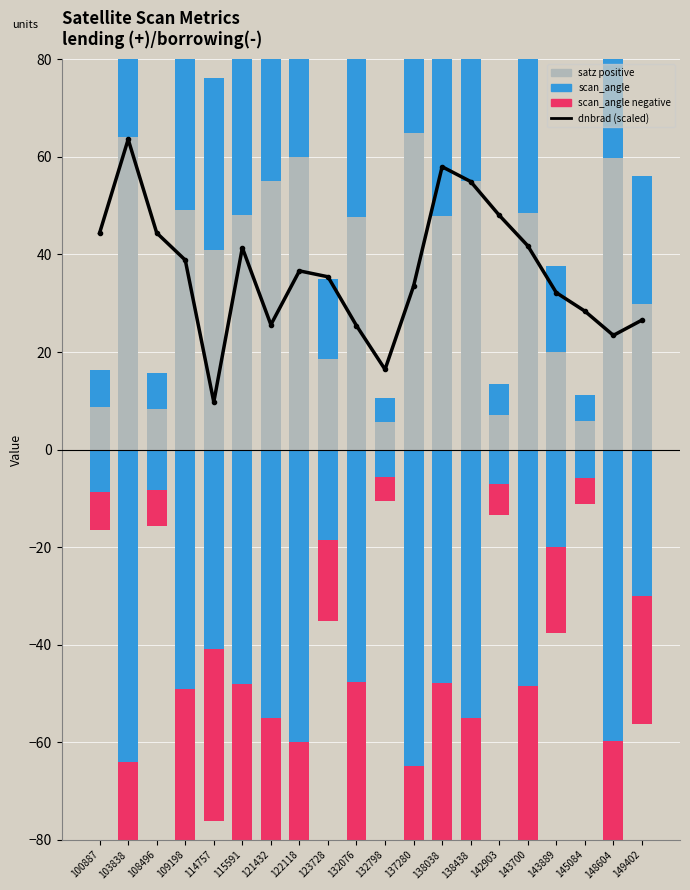

What is the difference between the maximum and minimum values in the scan_angle (negative) series?

48.3